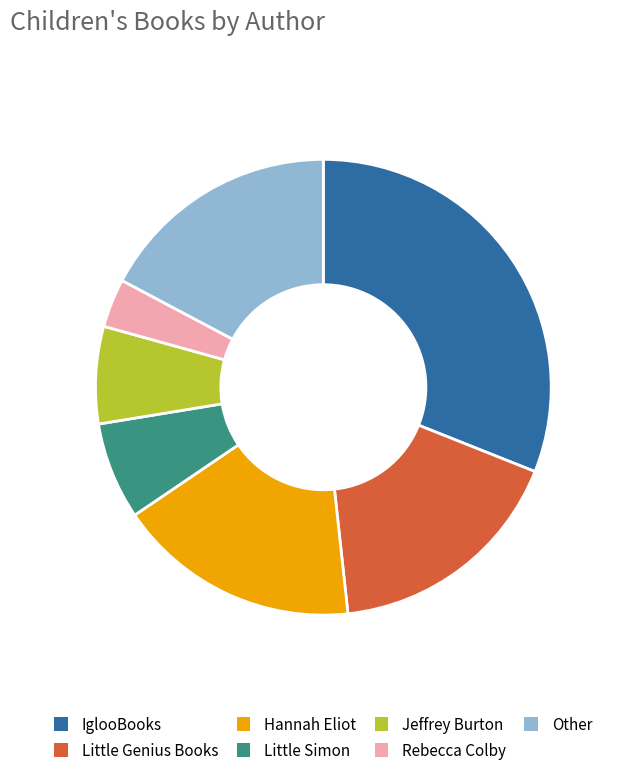

Count the number of slices in the pie.

7